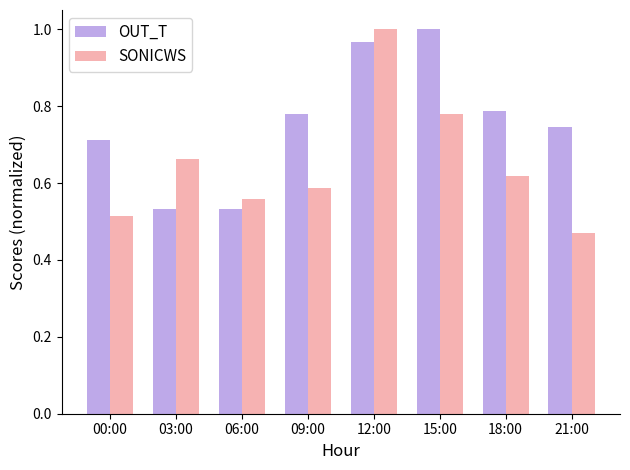

Between 18:00 and 21:00, which series saw the biggest shift?

SONICWS